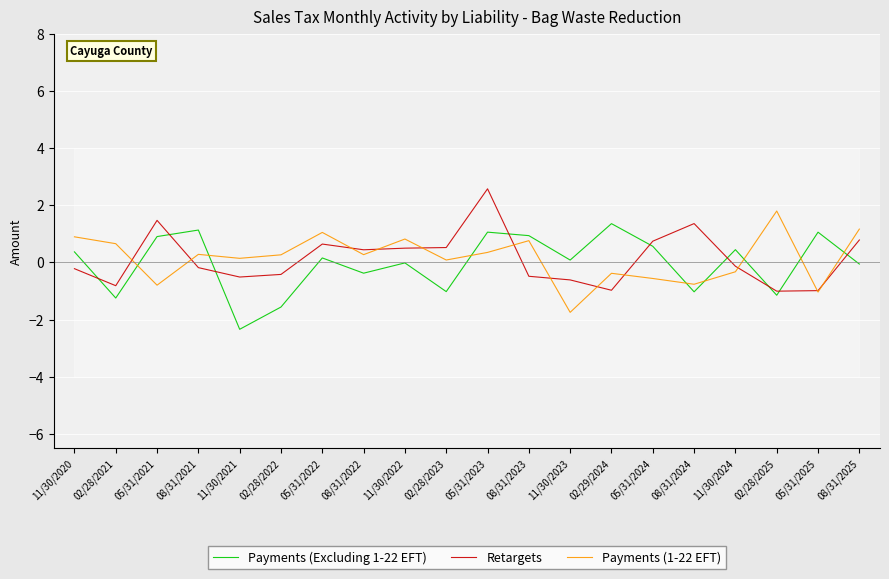

How many interior local valleys does the Payments (1-22 EFT) series have?

7